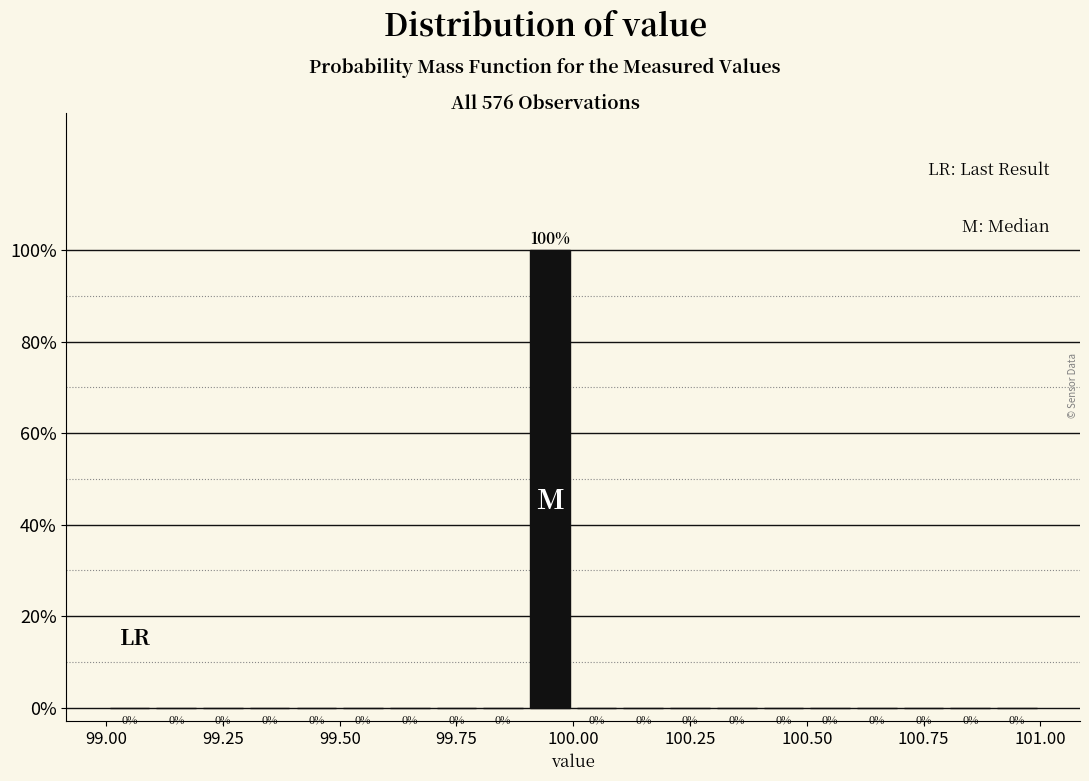

Read against the x-axis, roughly where is the centre of the tallest bar?

99.95